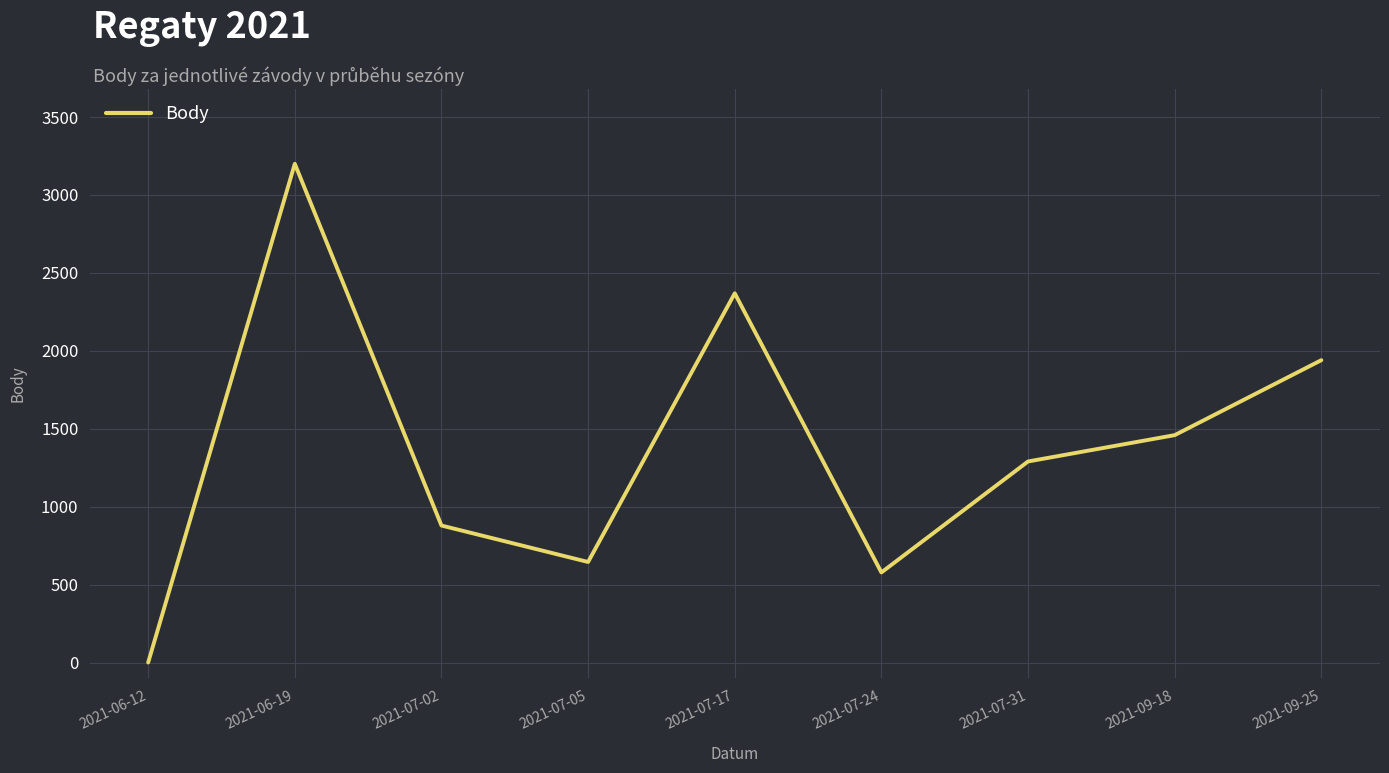

What is the change in value from 2021-07-02 to 2021-07-17?

+1490